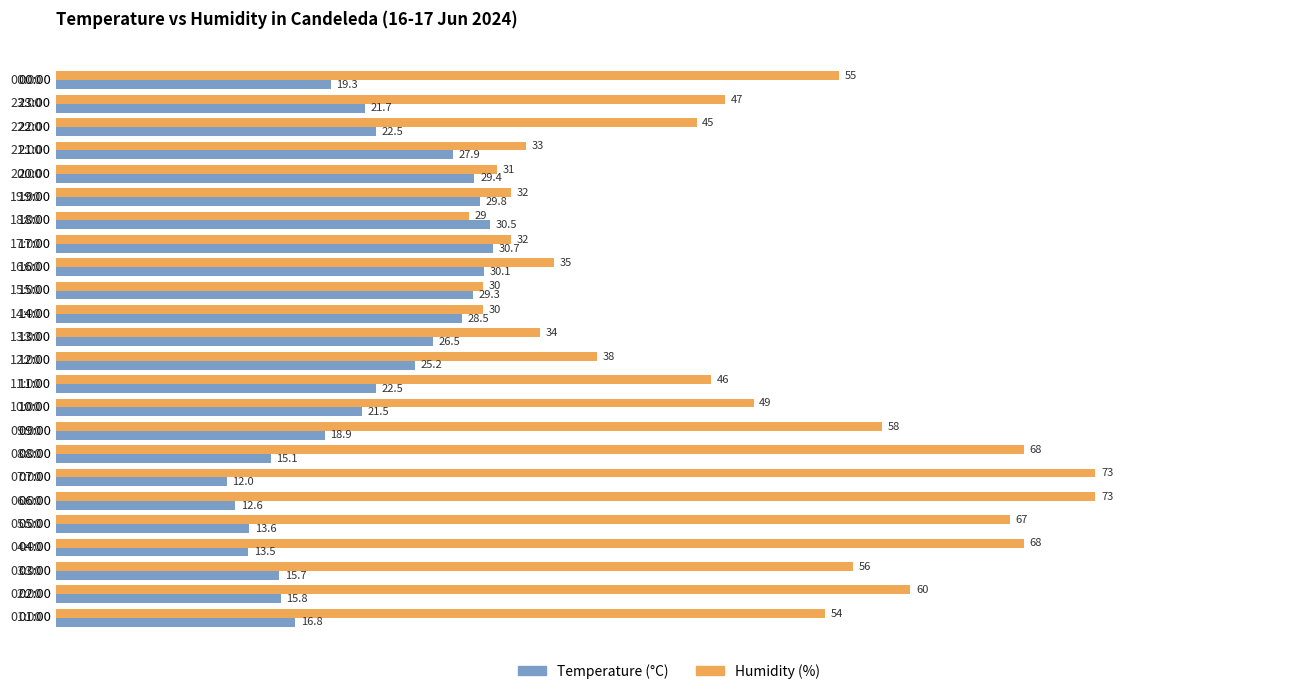

What is the greatest value displayed?

73.0